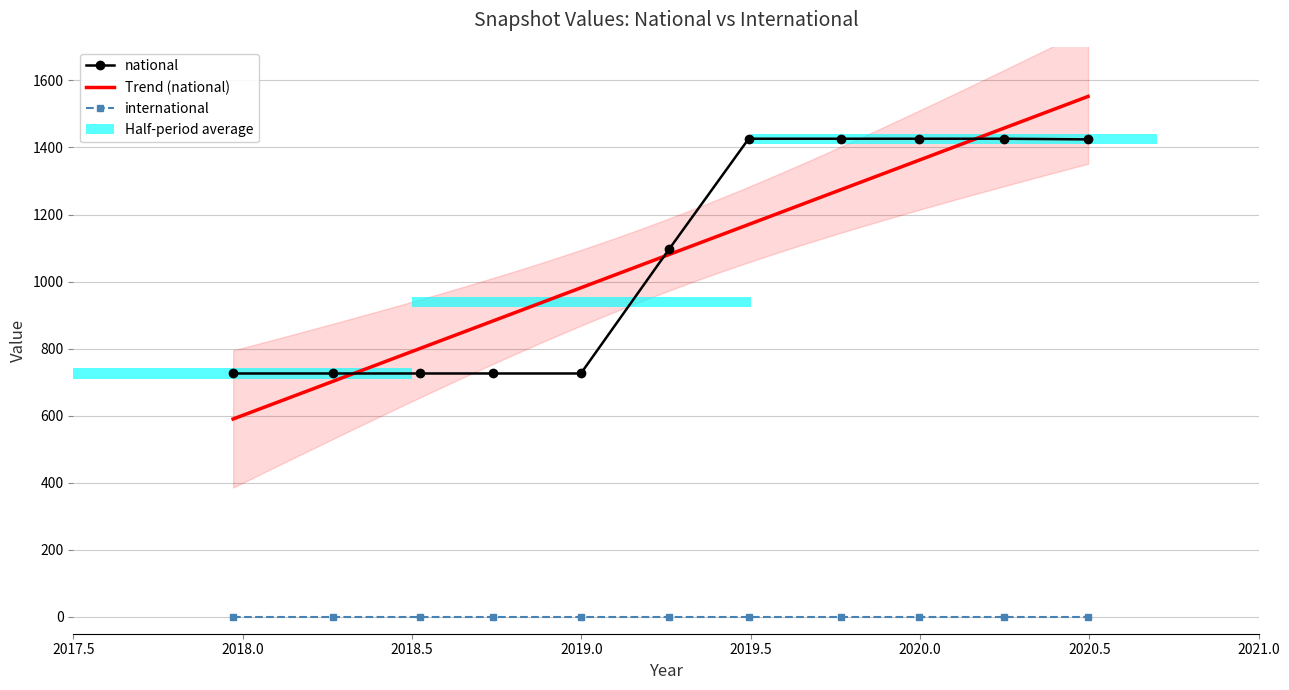

Is it true that the value at 2020-04-01 is 1426?

True